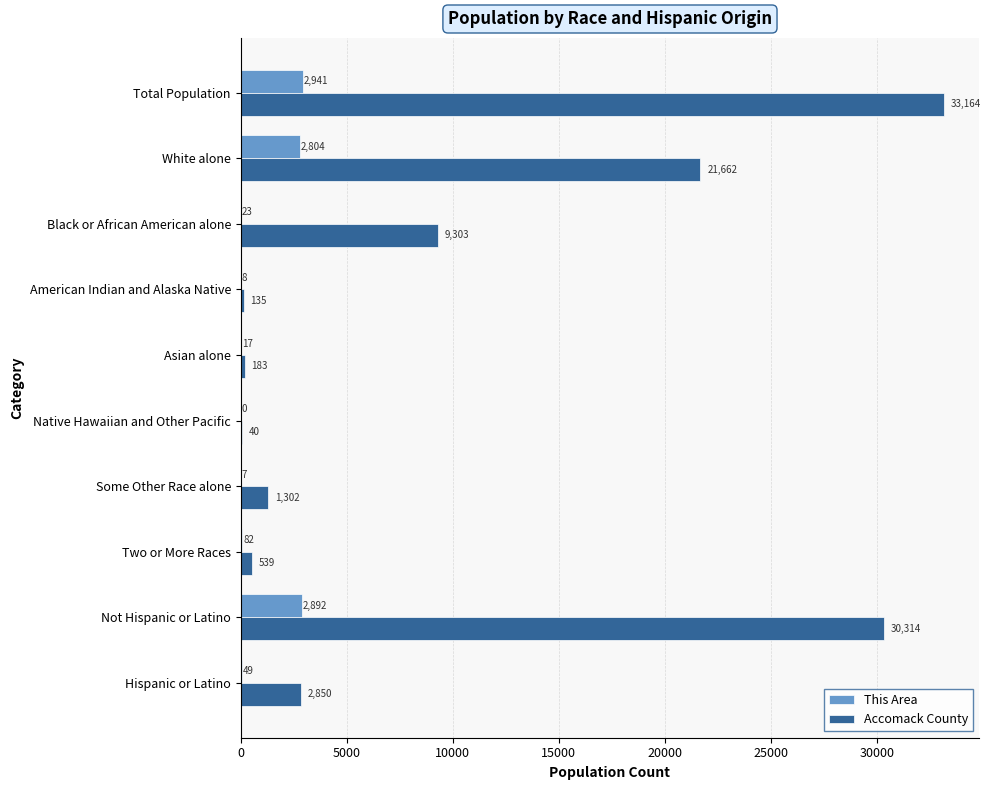

What is the maximum value for Accomack County?

33164